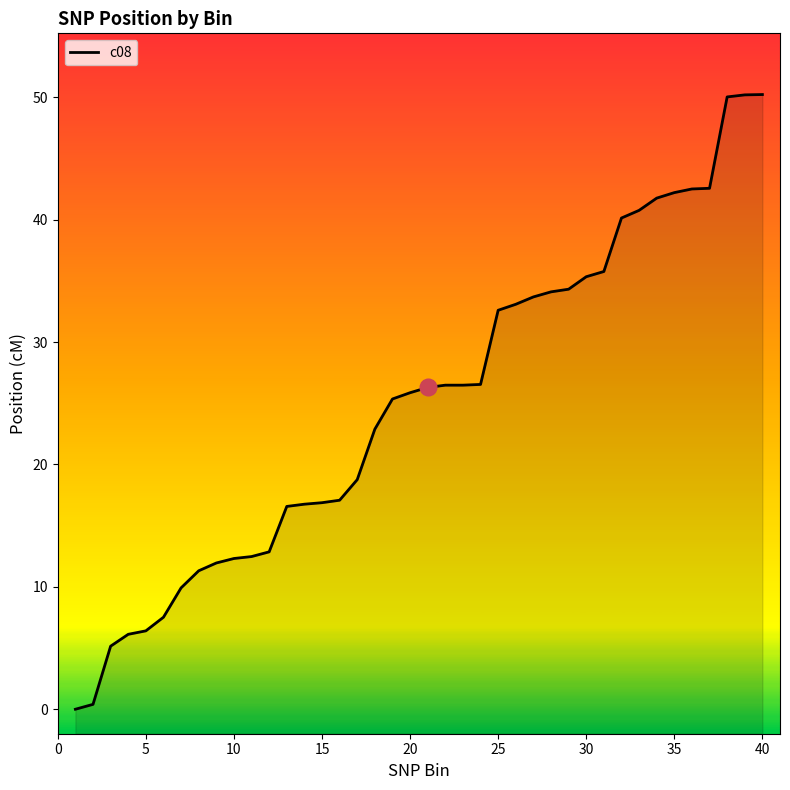

The chart shows a value of 14.6 at 30. True or false?

False